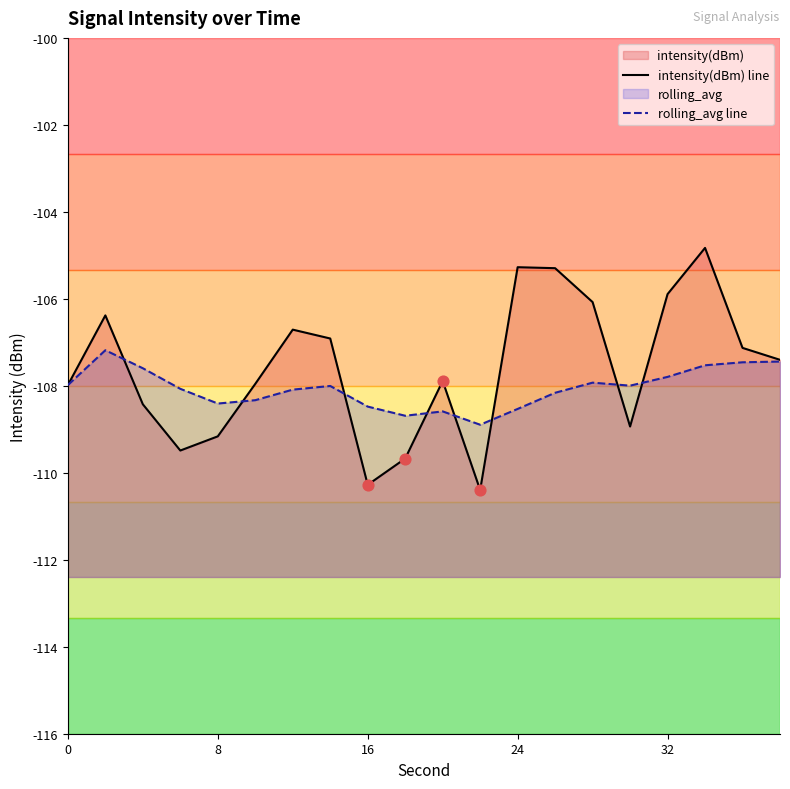

Which series contains the lowest Y value?

intensity(dBm) line